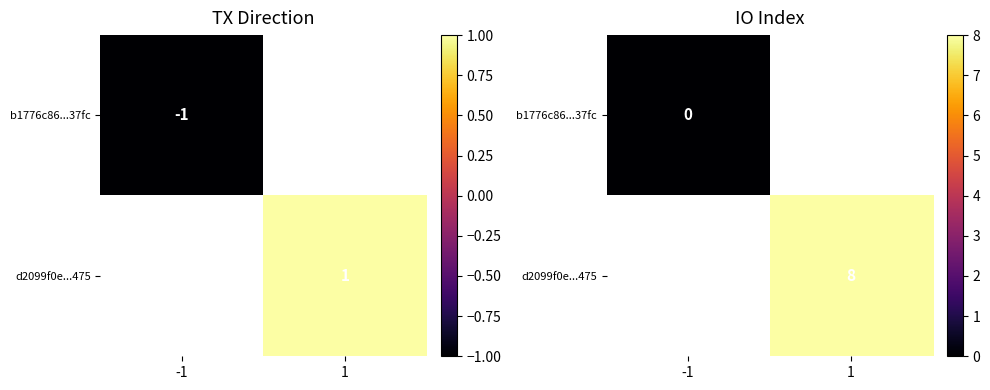

Which label corresponds to the largest value in the chart?

1